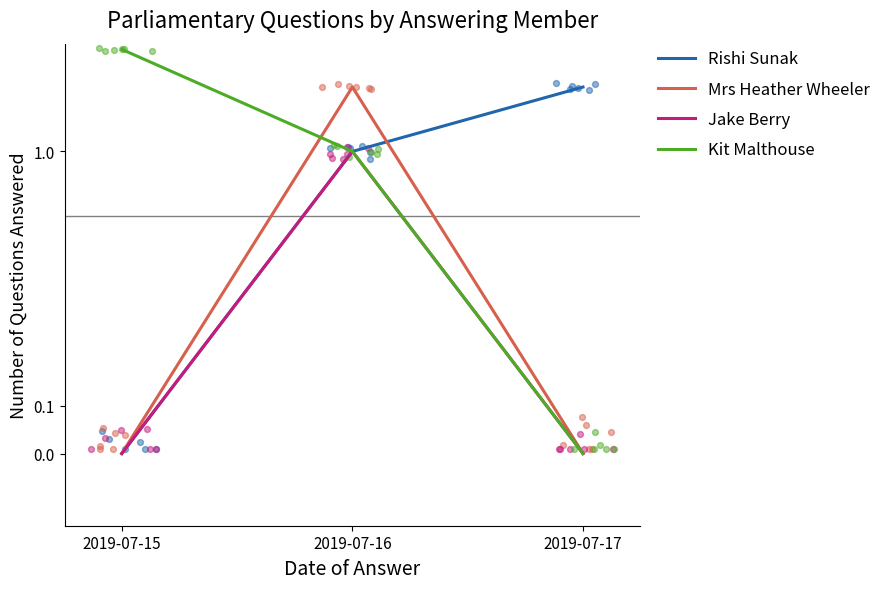

What is the total value across all series at 2019-07-15?

3